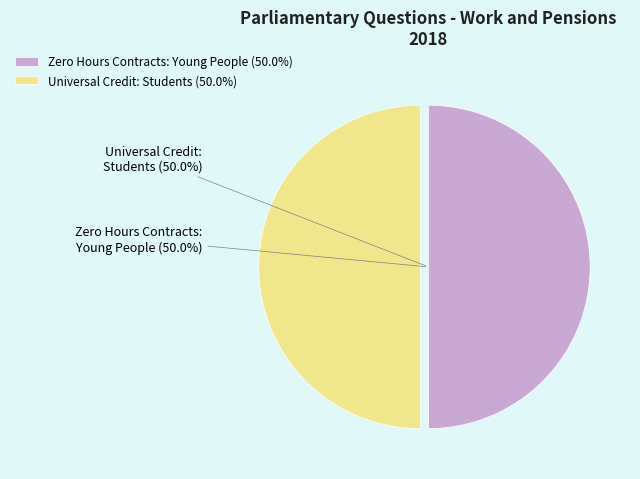

Combined, do Universal Credit: Students and Zero Hours Contracts: Young People account for over 50%?

Yes